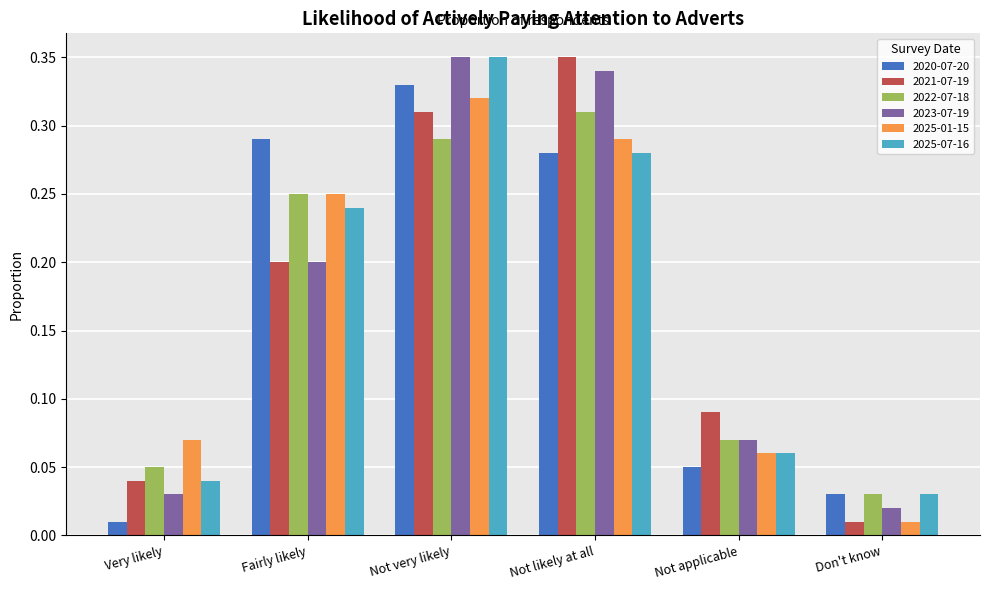

What is the sum of all 2023-07-19 values?

1.0